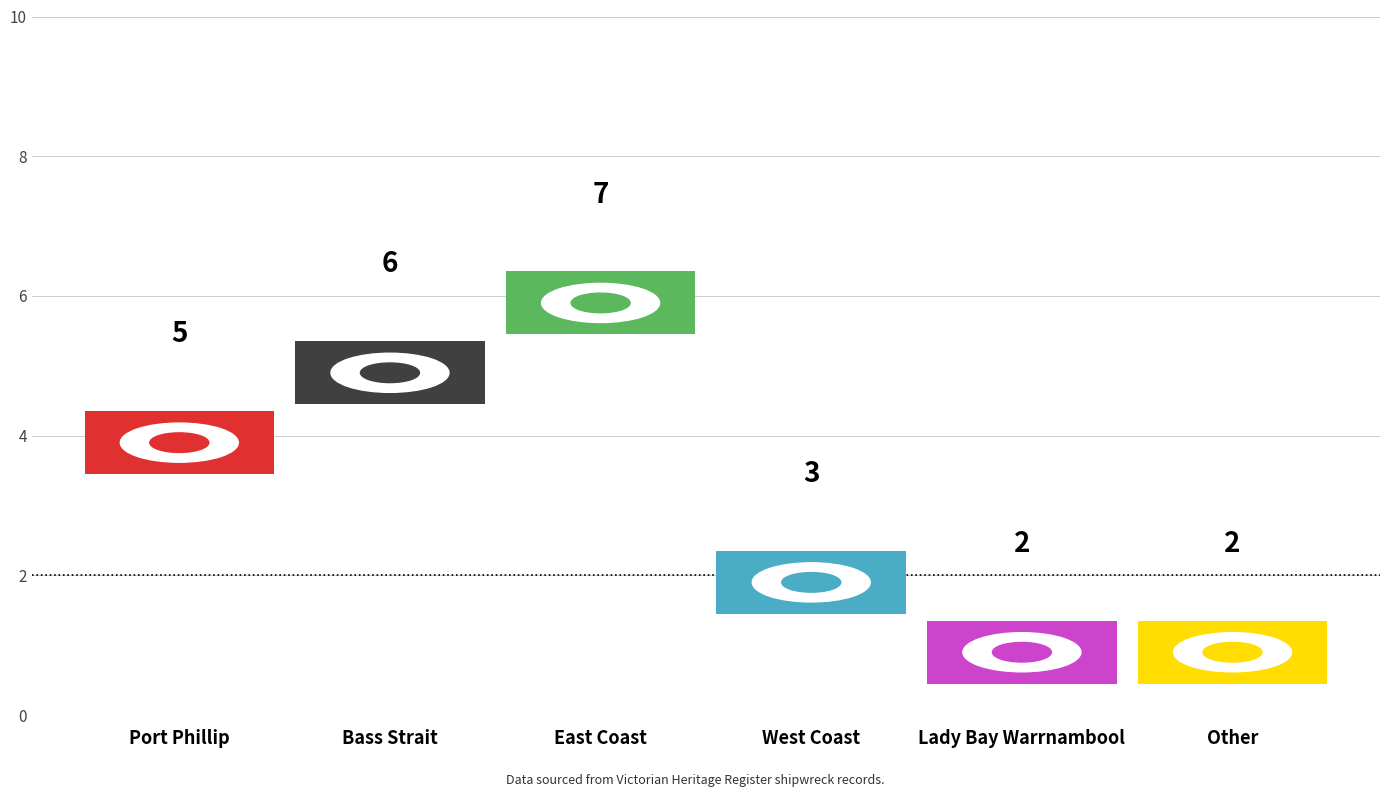

At which category does the chart reach its minimum across all series?

Lady Bay Warrnambool